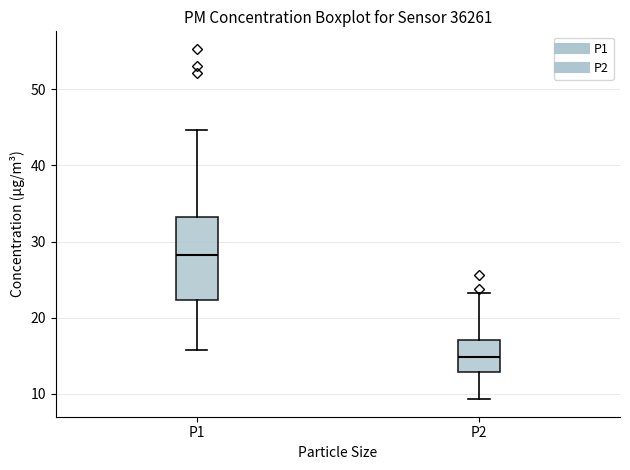

Which box has the lowest median line?

P2